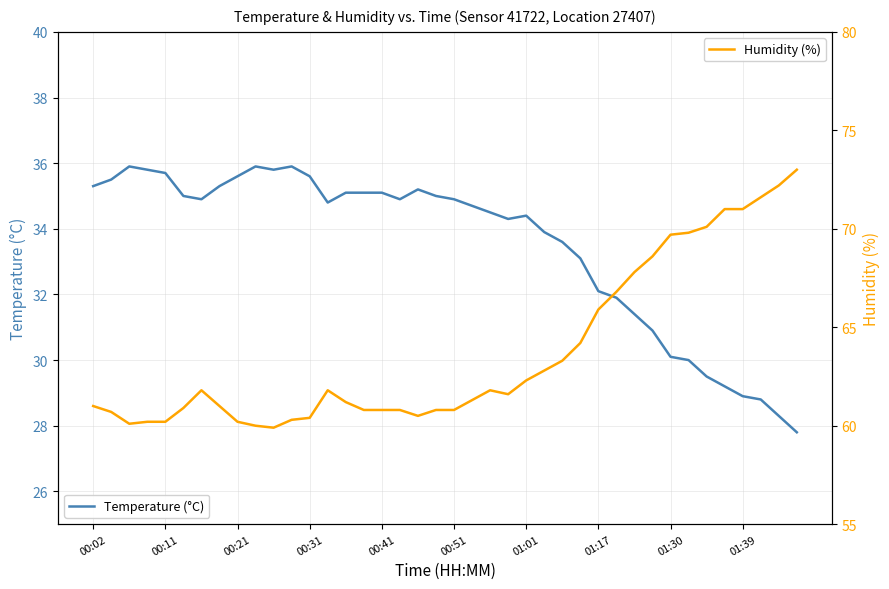

How many lines are shown in the chart?

2